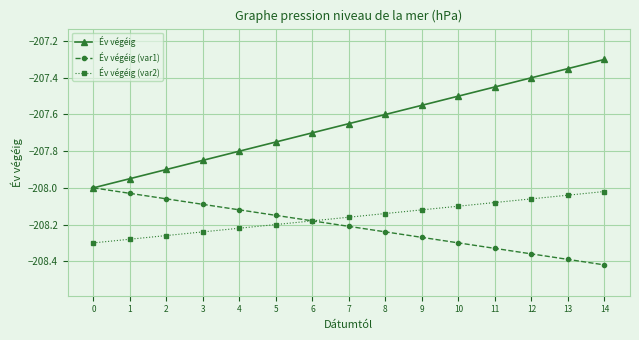

True or false: Év végéig (var1) has more than 1 points higher than both neighbors.

False